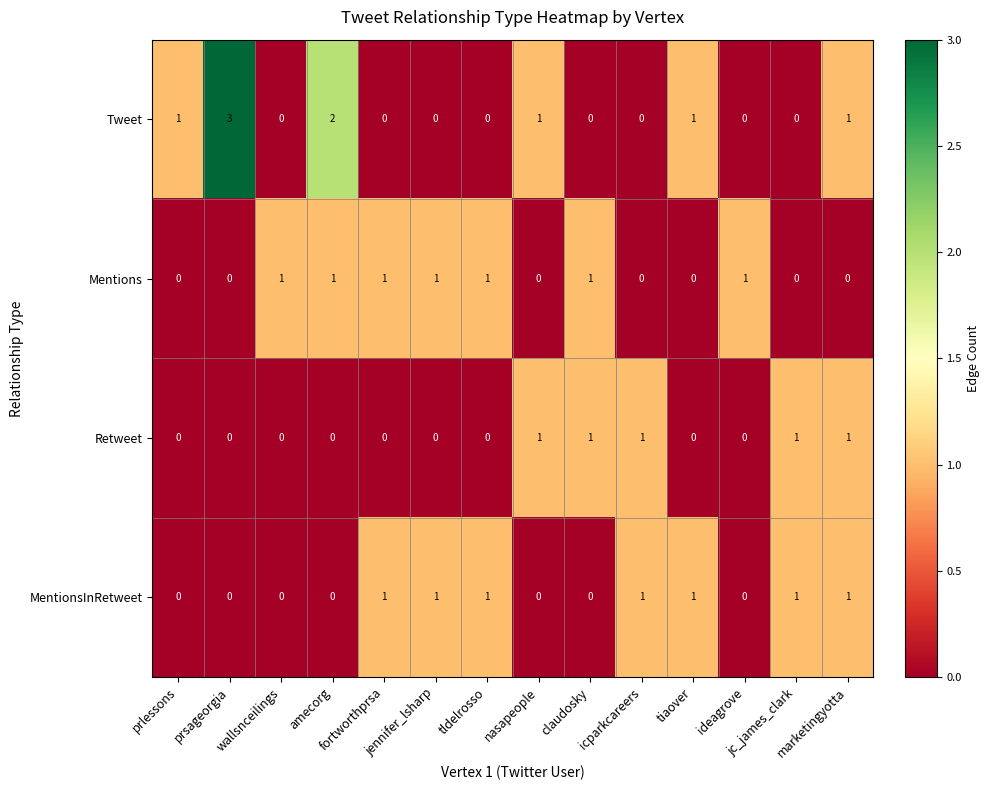

What is the sum of all Mentions values?

7